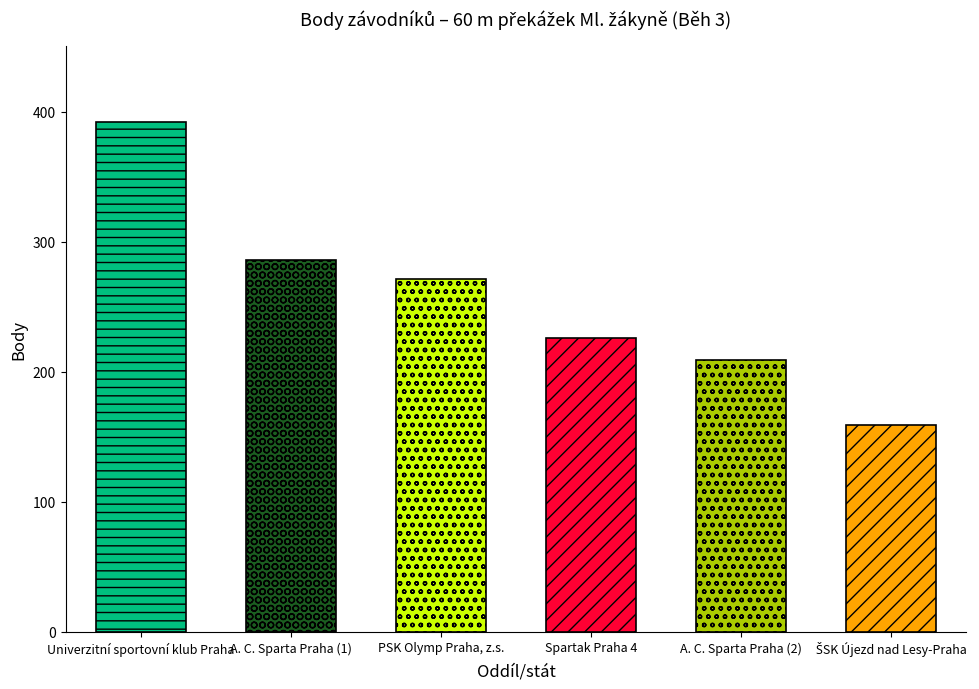

Reading left to right, extract all data points from this chart.

Univerzitní sportovní klub Praha=392	A. C. Sparta Praha (1)=286	PSK Olymp Praha, z.s.=271	Spartak Praha 4=226	A. C. Sparta Praha (2)=209	ŠSK Újezd nad Lesy-Praha=159